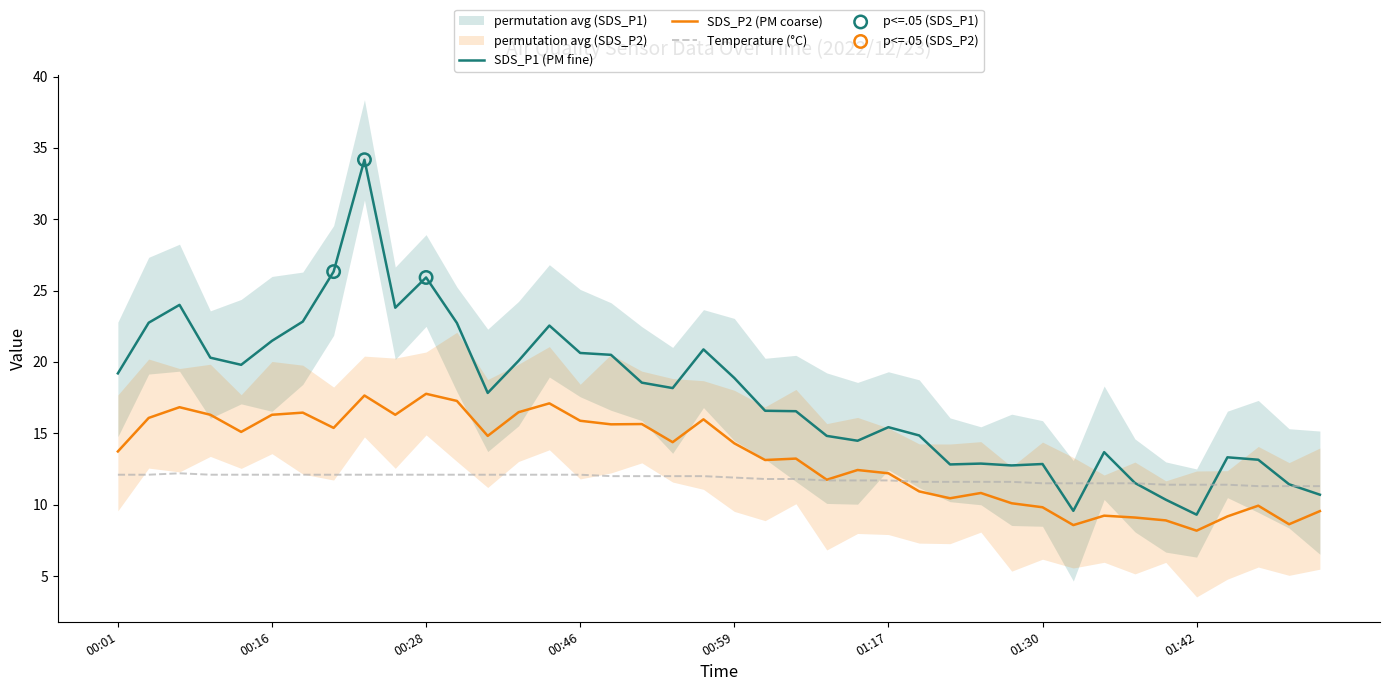

Which series contains the highest Y value?

SDS_P1